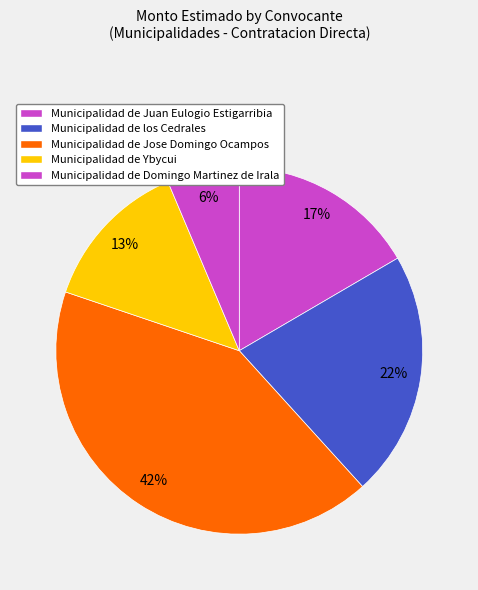

How many slices are in this pie chart?

5